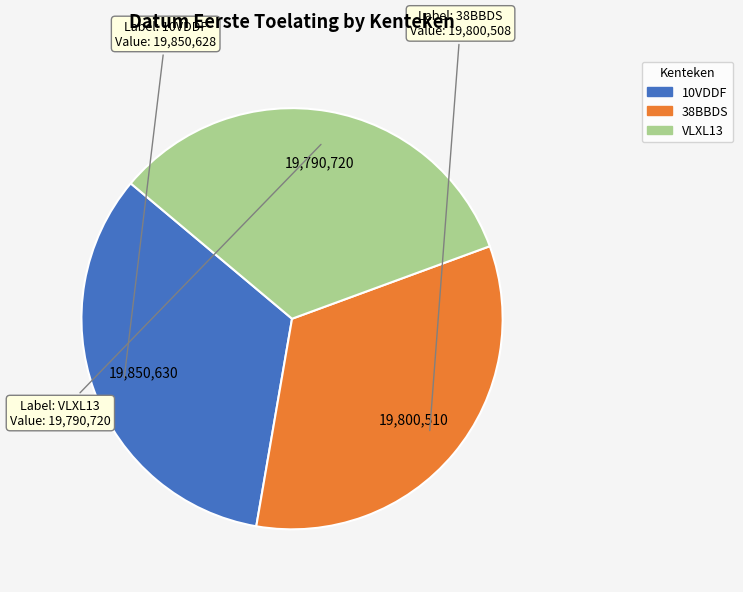

The VLXL13 slice represents 42% of the pie. True or false?

False